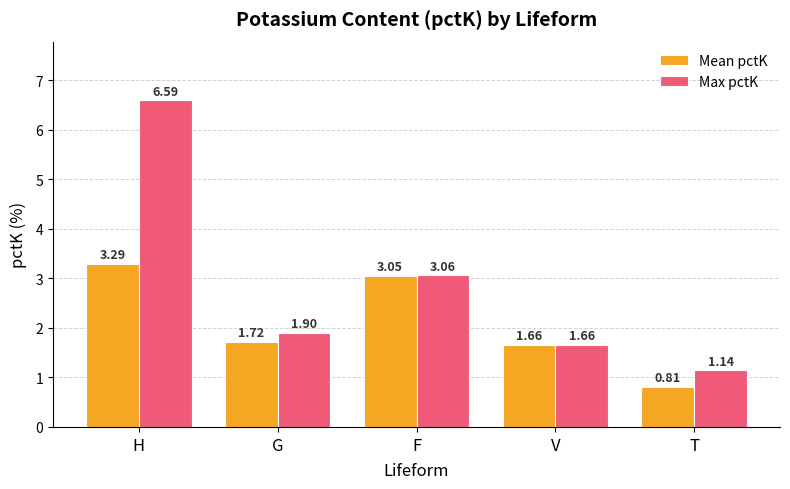

Between H and F, which series saw the biggest shift?

Max pctK